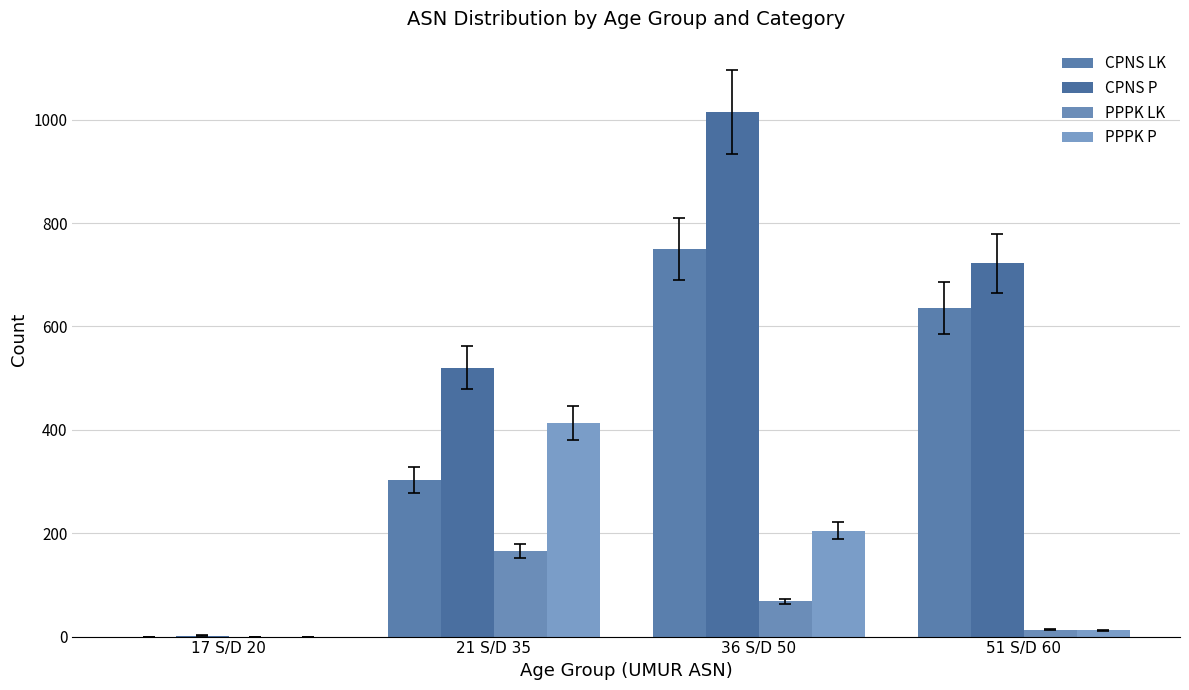

What is the label of the 1st bar from the right?

51 S/D 60